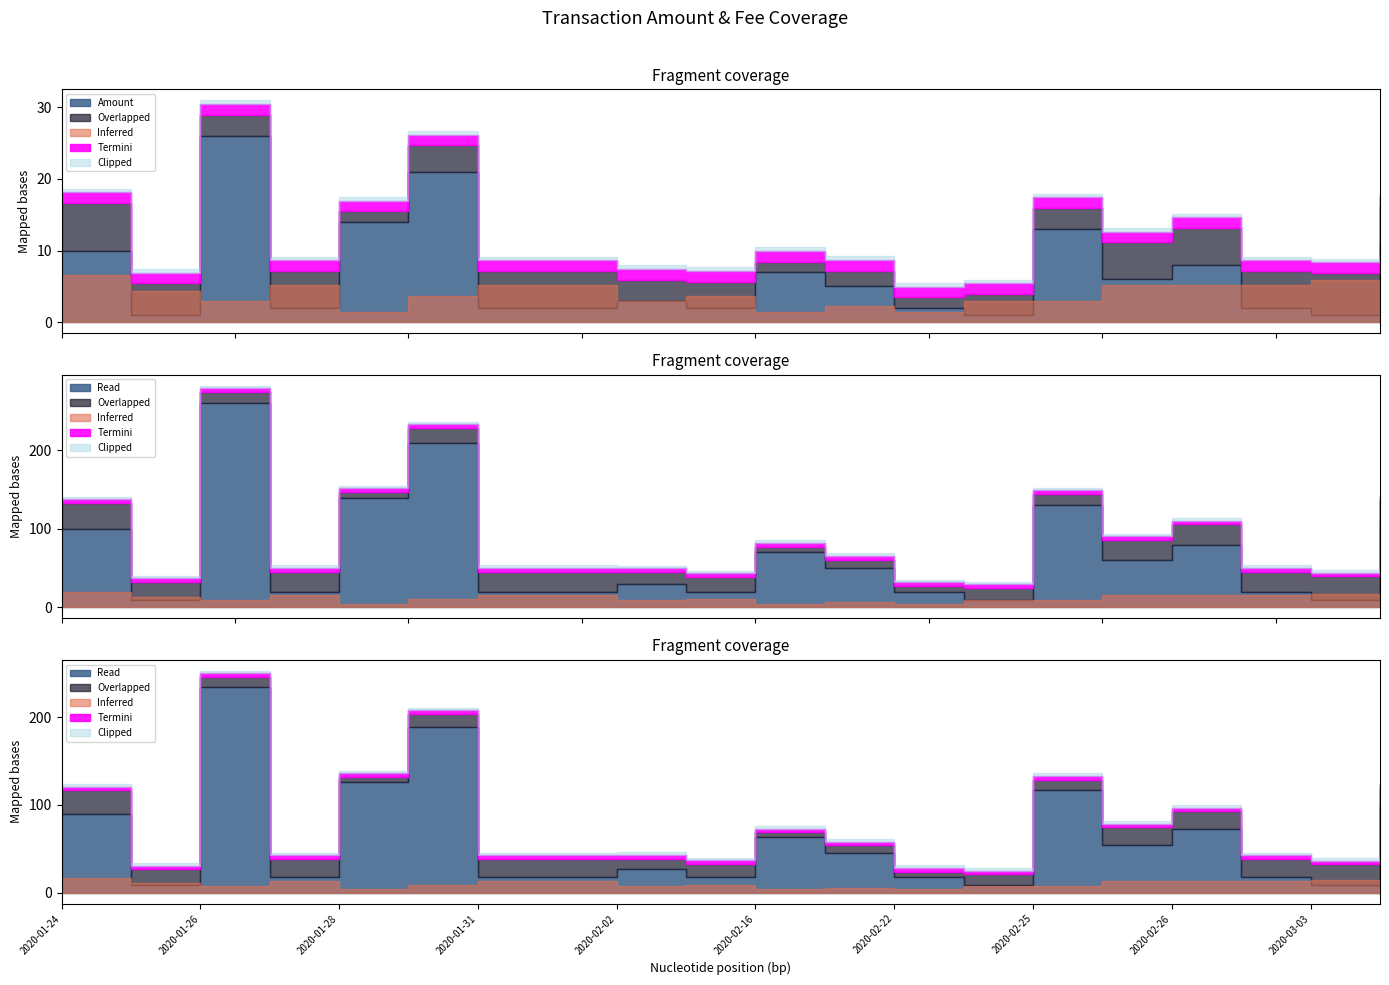

True or false: Fee and Amount intersect in this chart.

False